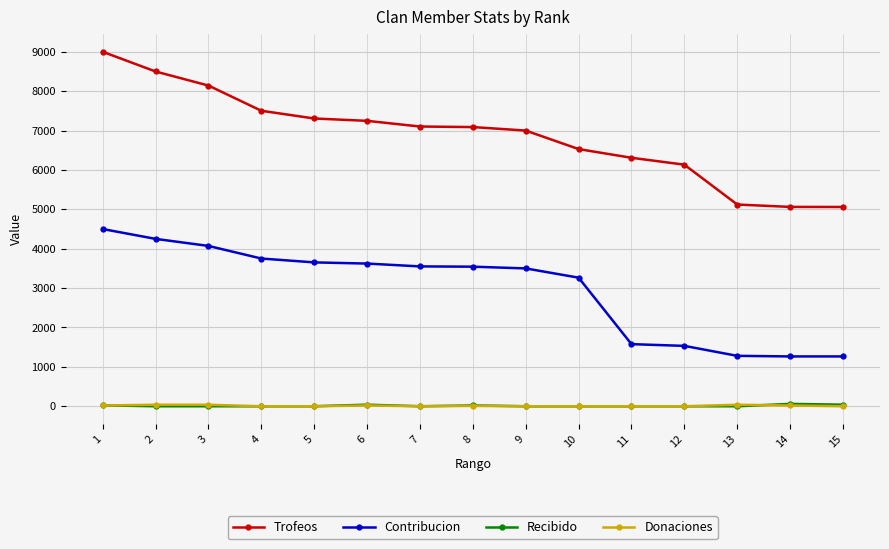

True or false: Recibido has more than 0 points higher than both neighbors.

True